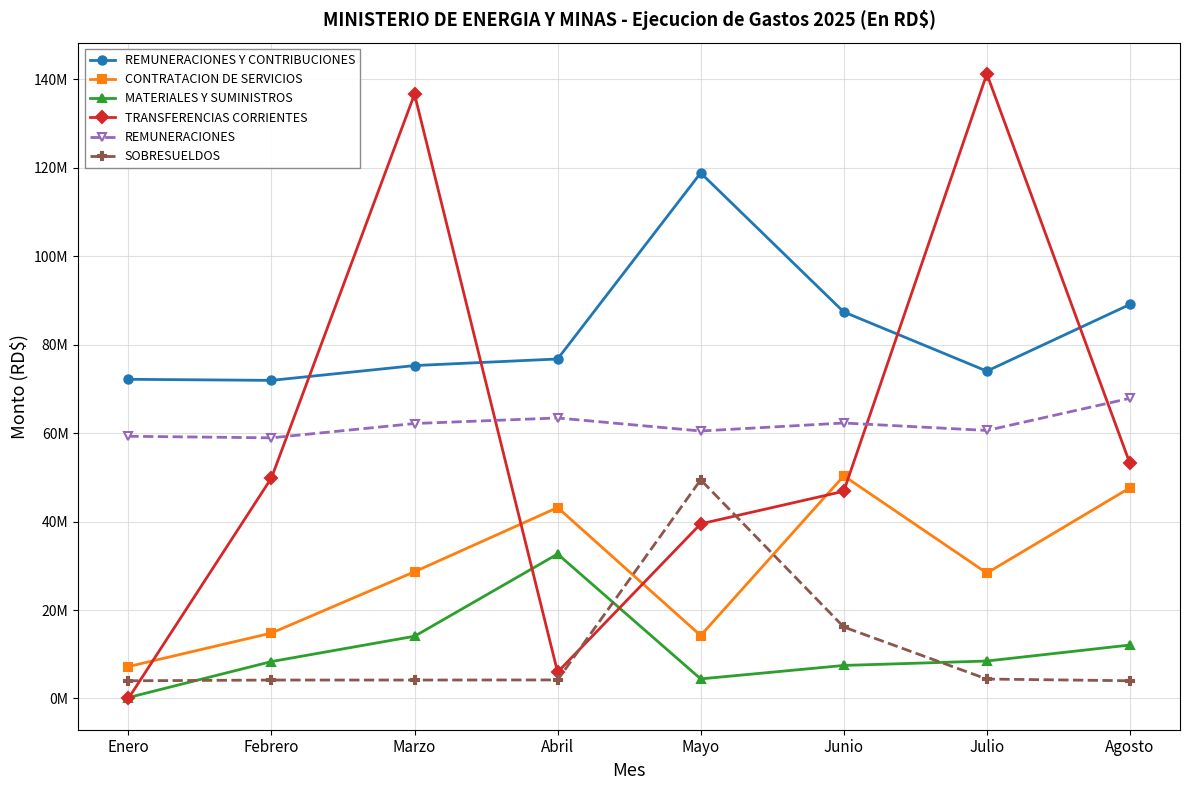

Is this an area chart (filled region under the line)?

No